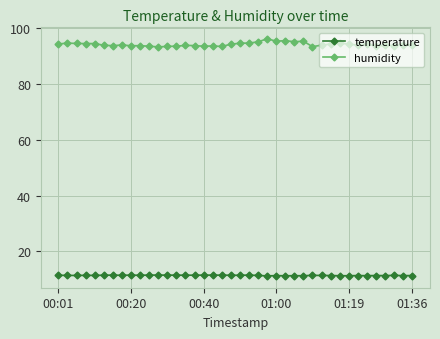

Which series has the largest total across all categories?

humidity